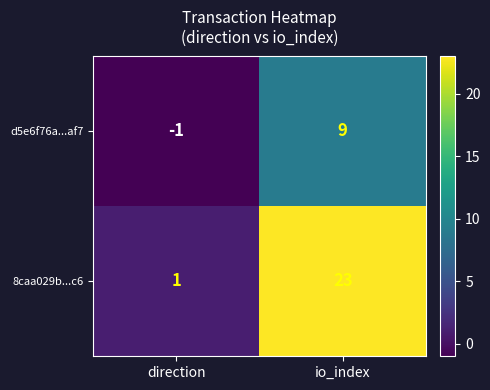

What is the difference between the maximum and minimum values in the 8caa029b...c6 series?

22